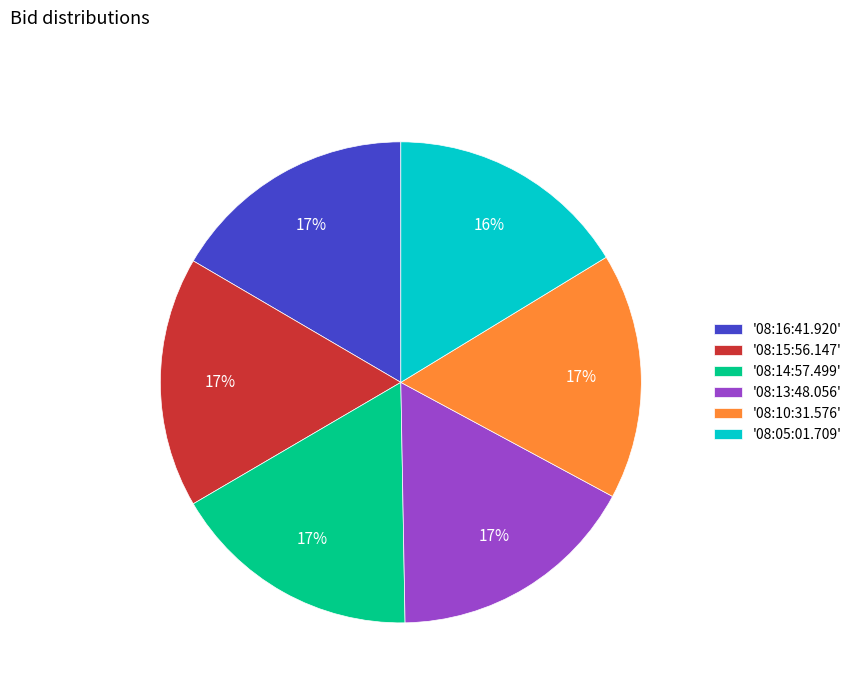

True or false: '08:14:57.499' accounts for 28% of the total.

False